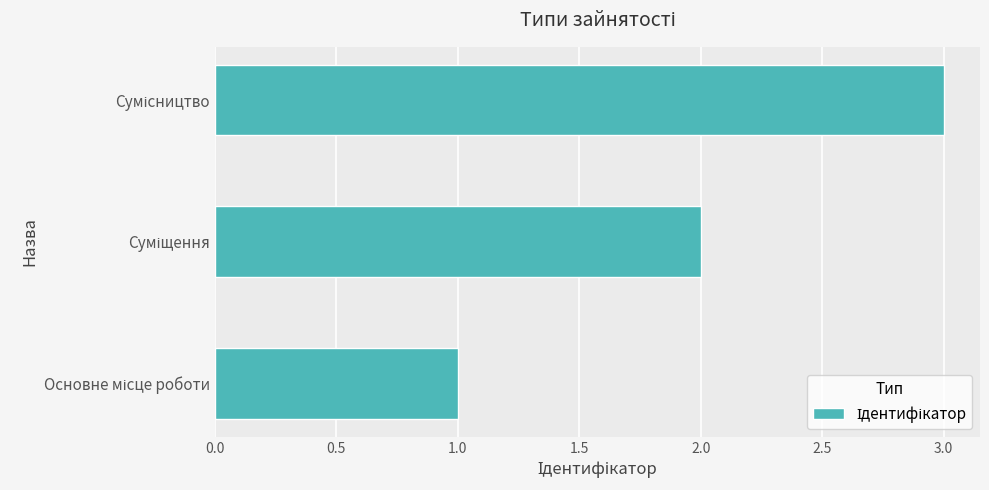

Does the chart contain stacked bars?

No